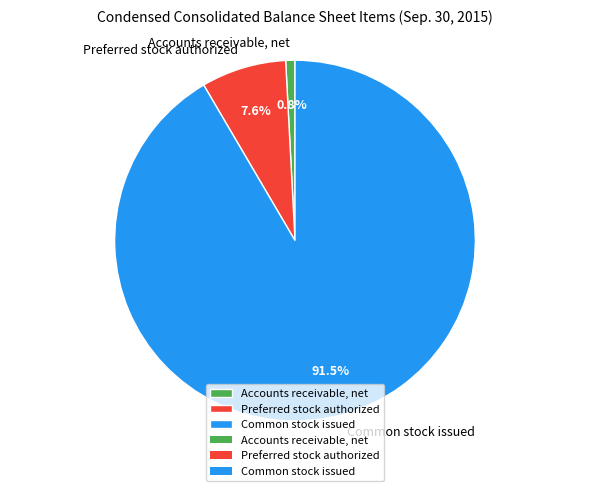

The Common stock issued slice represents 99% of the pie. True or false?

False